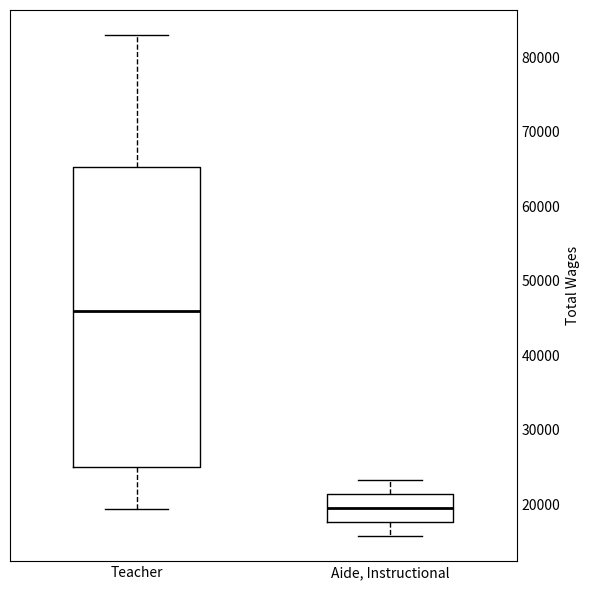

Which box has the lowest median line?

Aide, Instructional